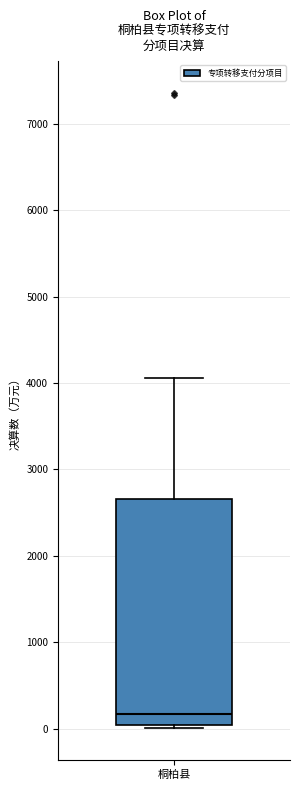

Where does the median line of the box for 桐柏县 sit on the y-axis? The values are not printed on the chart, so give them approximately, as read against the axis.

200